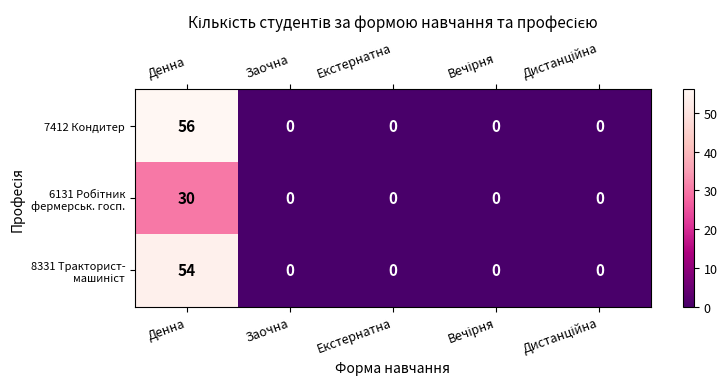

Count the number of data series in this chart.

3